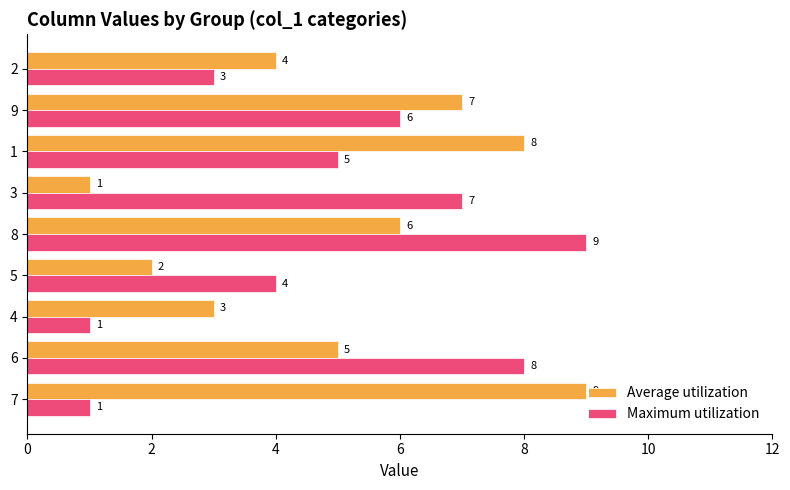

True or false: Maximum utilization has a value of 6 at 6.

False